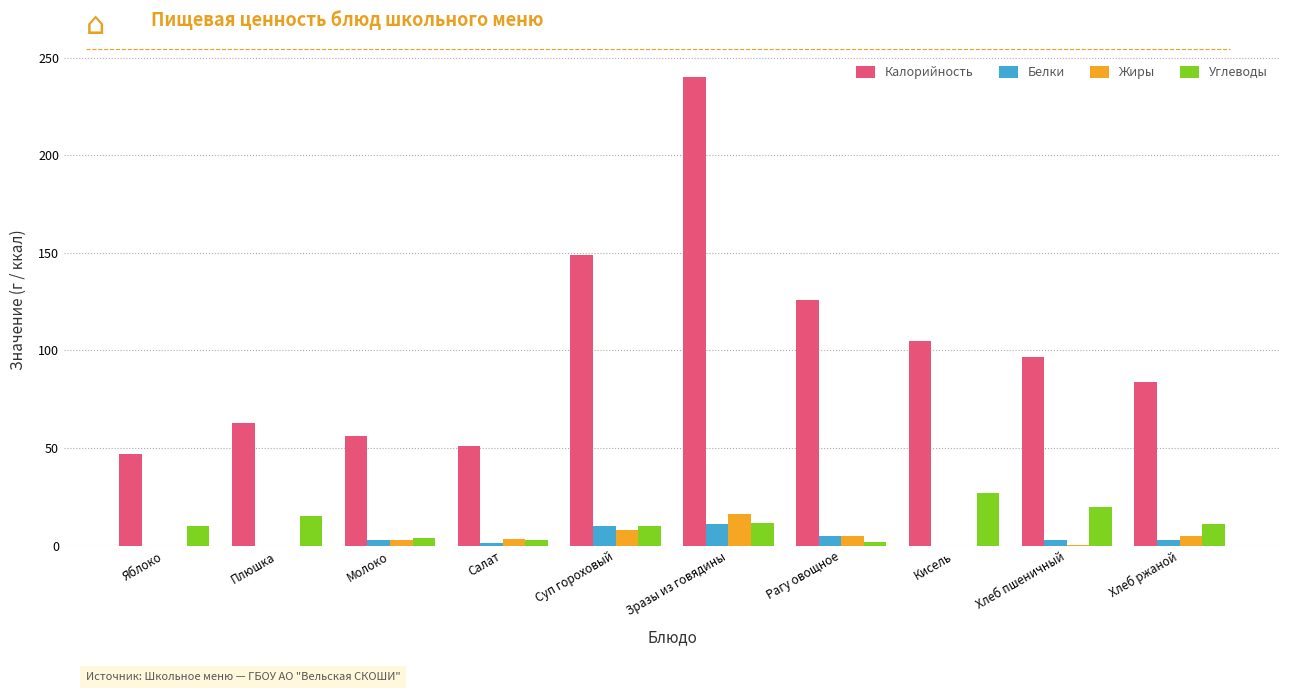

Which series has the largest total across all categories?

Калорийность